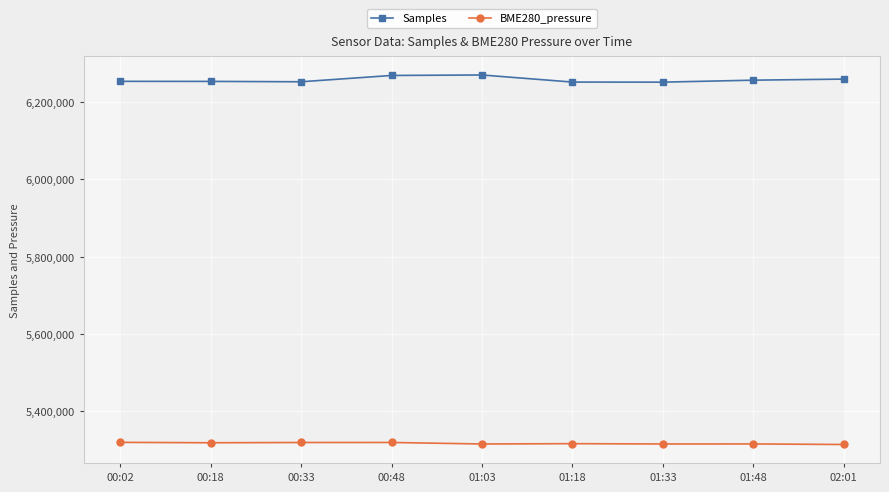

Rank the series at 00:02 from lowest to highest value.

BME280_pressure, Samples